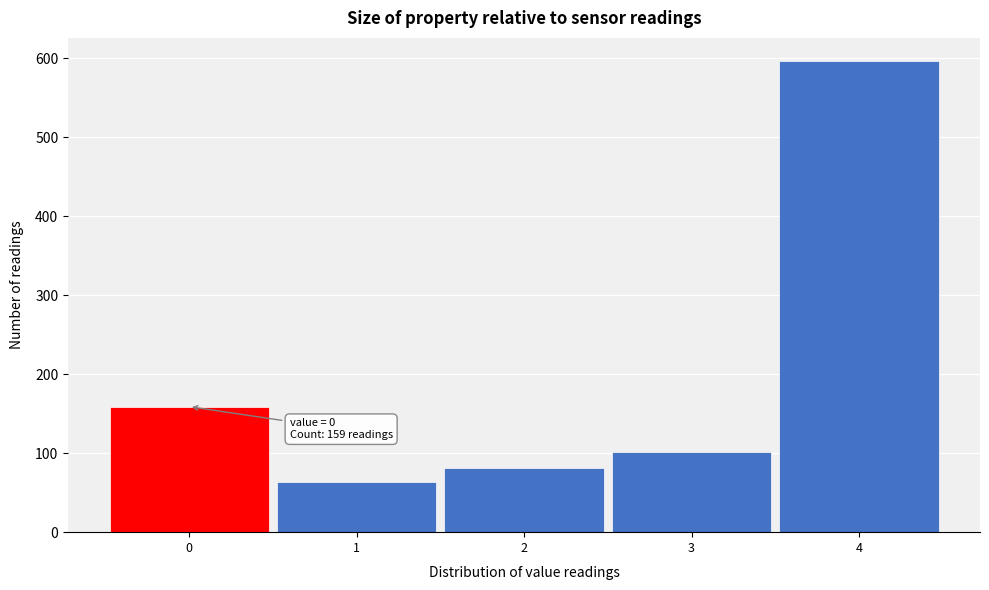

Over which range of the x-axis is the bar tallest?

3.5 to 4.5